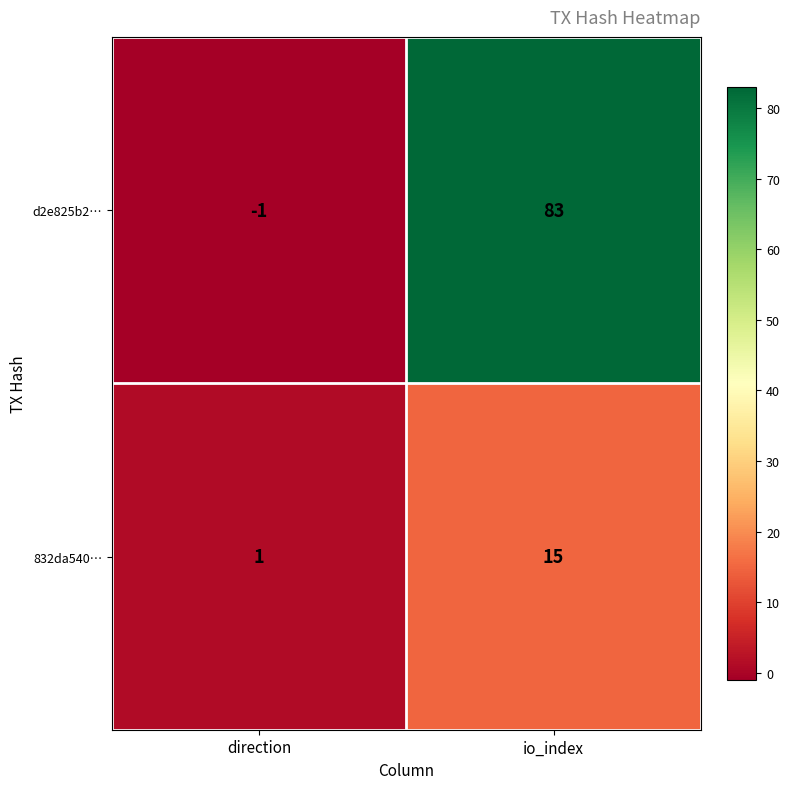

Is it true that 832da540… equals 1 at direction?

True